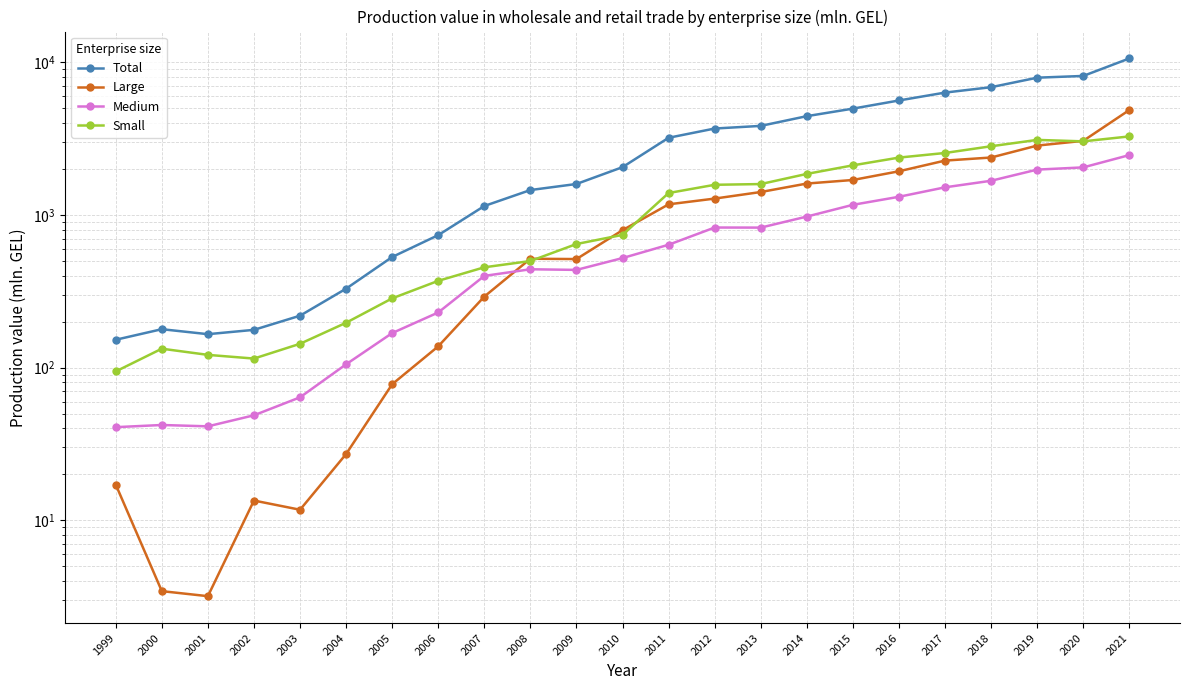

True or false: Medium and Small intersect in this chart.

False